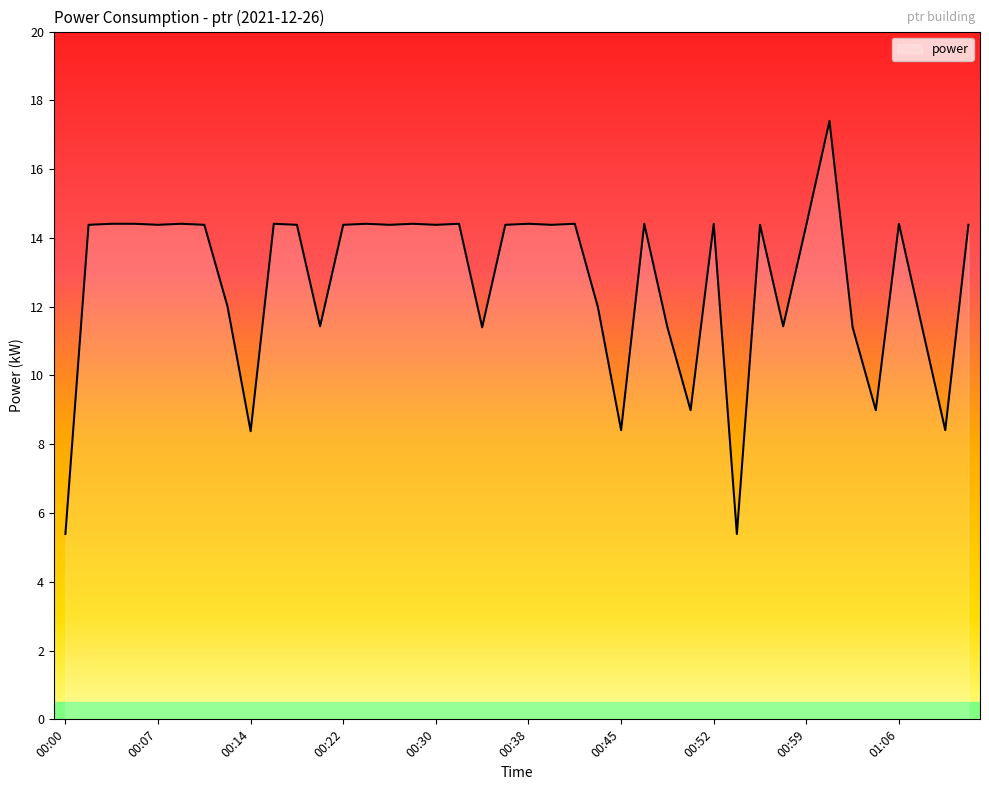

What is the smallest value displayed?

5.4